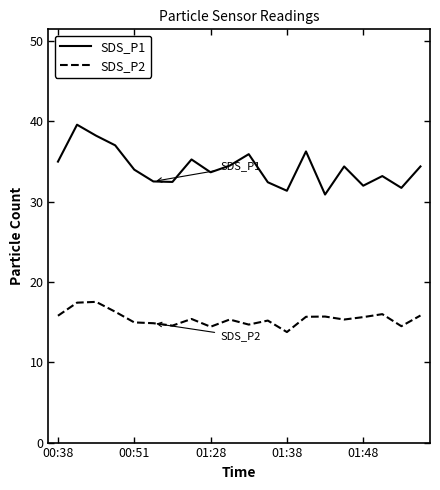

Which series has the largest range (max minus min)?

SDS_P1